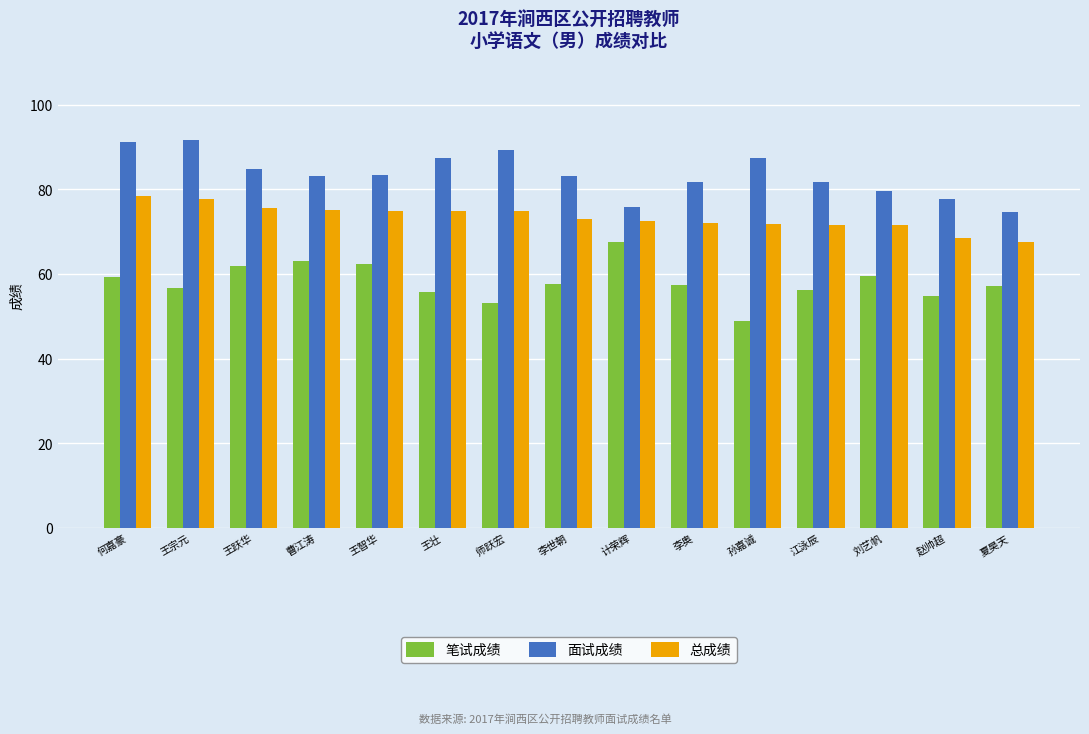

Is the value of 面试成绩 at 王跃华 greater than the value of 总成绩 at 李世朝?

Yes